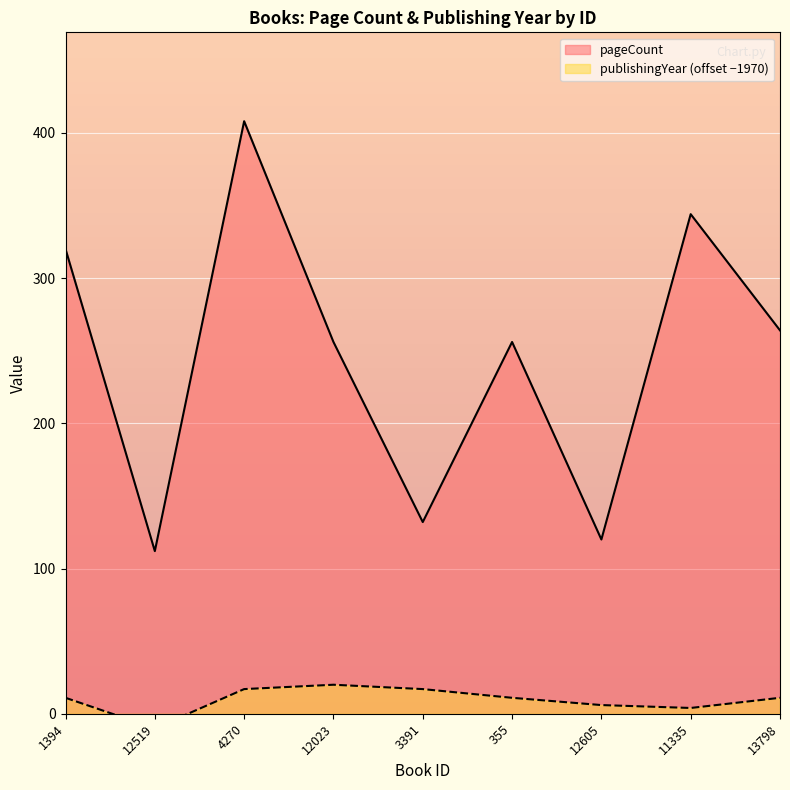

How many lines are shown in the chart?

2